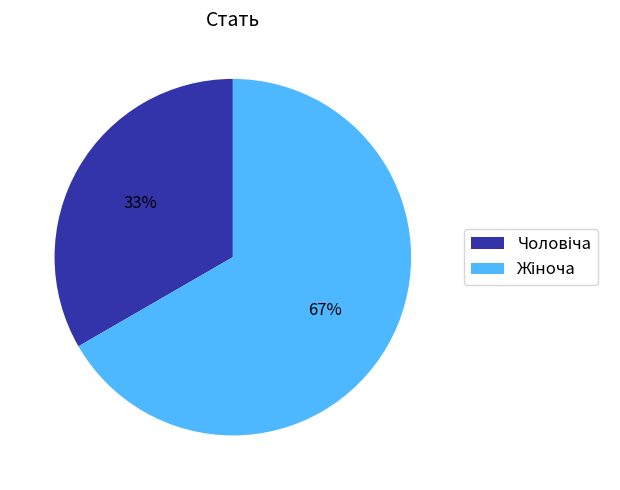

To the nearest percent, what is the average slice percentage?

50%